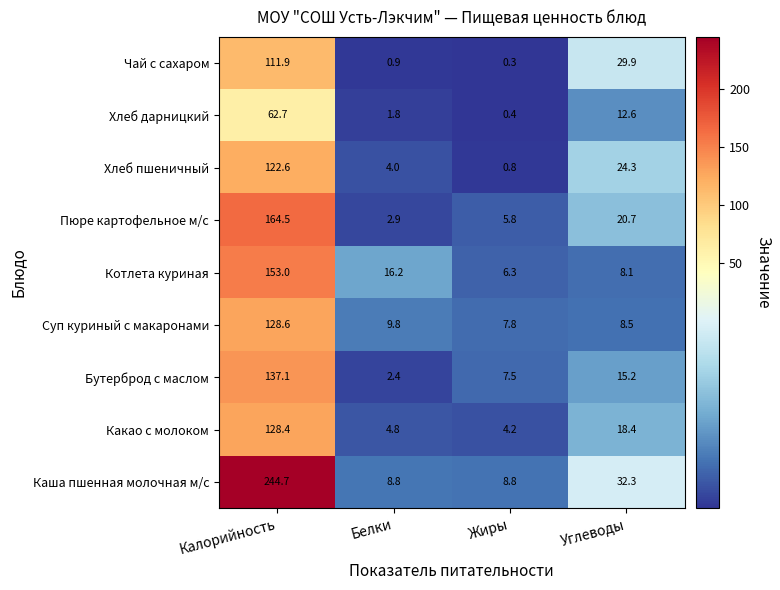

Rank the categories by Хлеб дарницкий value from highest to lowest.

Калорийность, Углеводы, Белки, Жиры